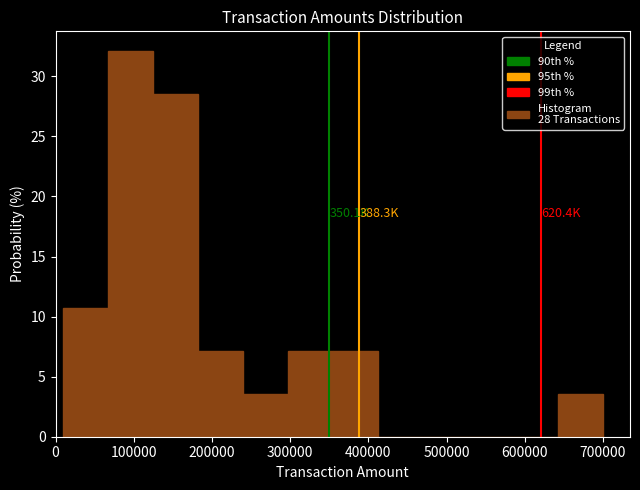

Which range on the x-axis has the tallest bar?

70000 to 130000